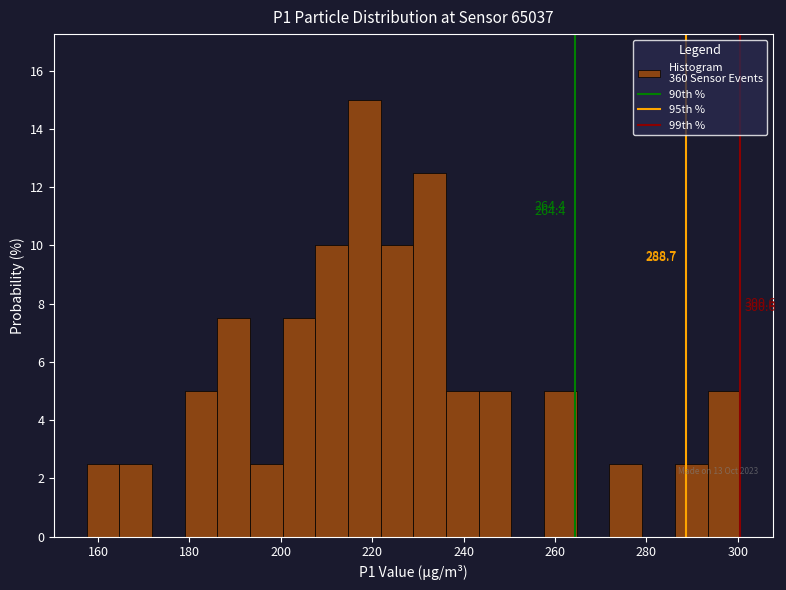

Around what value on the x-axis is the tallest bar? Give the approximate position of its centre, as read against the axis.

218